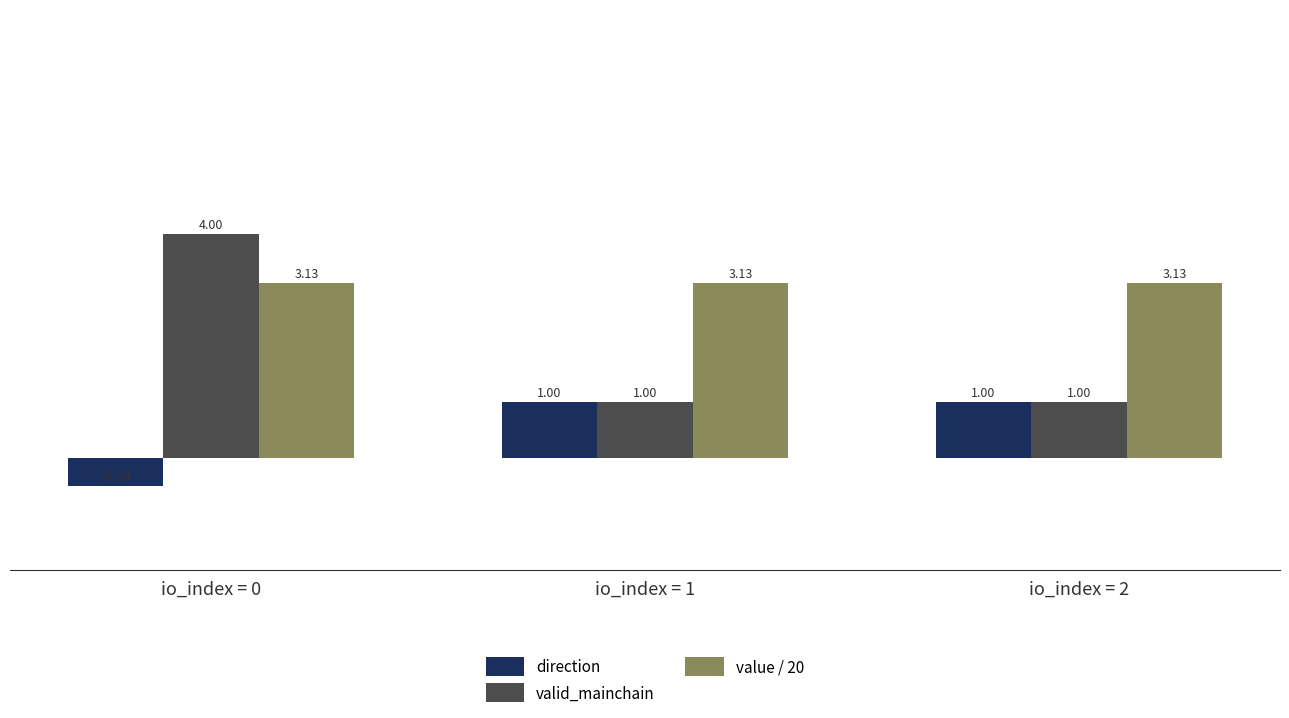

Which label corresponds to the largest value in the chart?

io_index = 0